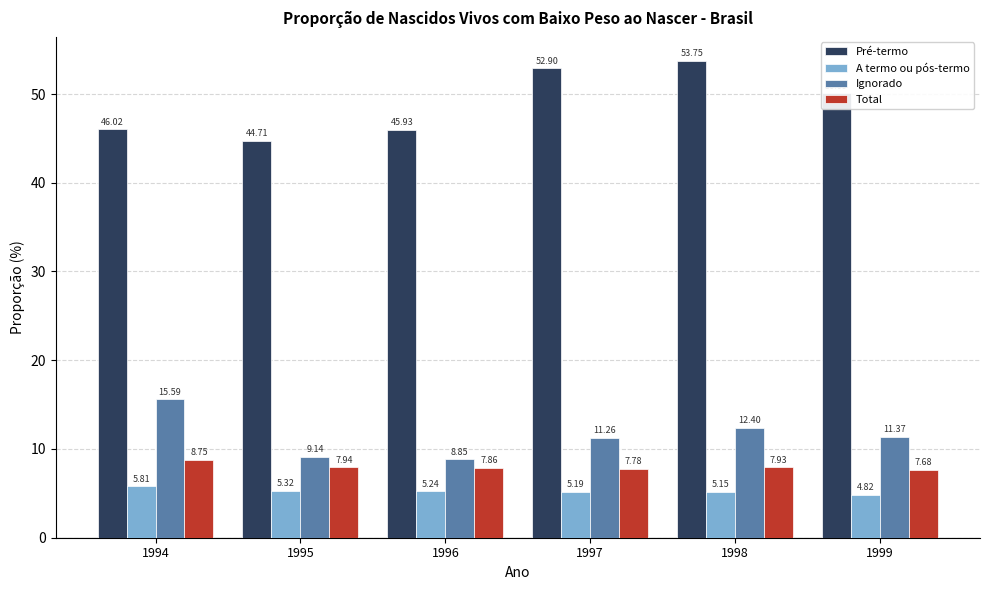

True or false: A termo ou pós-termo has a value of 9.2 at 1995.

False